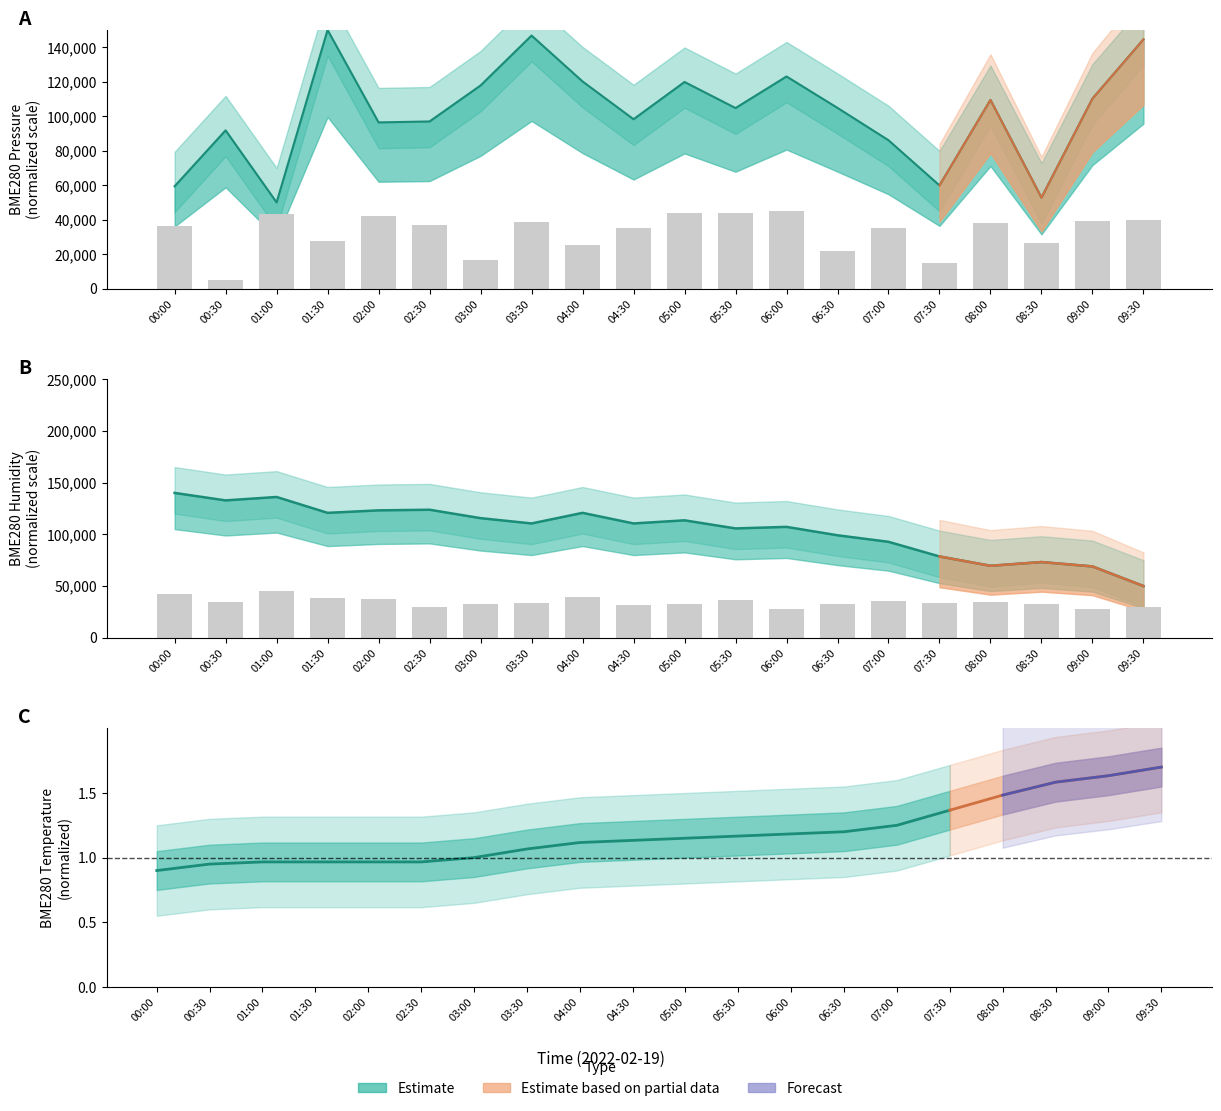

What is the total value across all series at 00:30?

39946.5